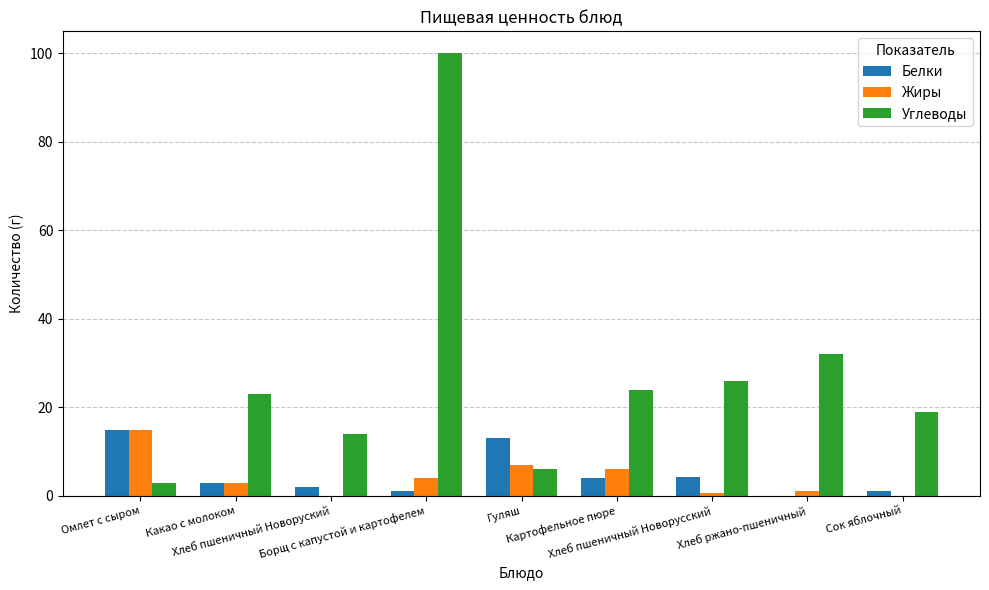

Read the Углеводы value at Сок яблочный.

19.0